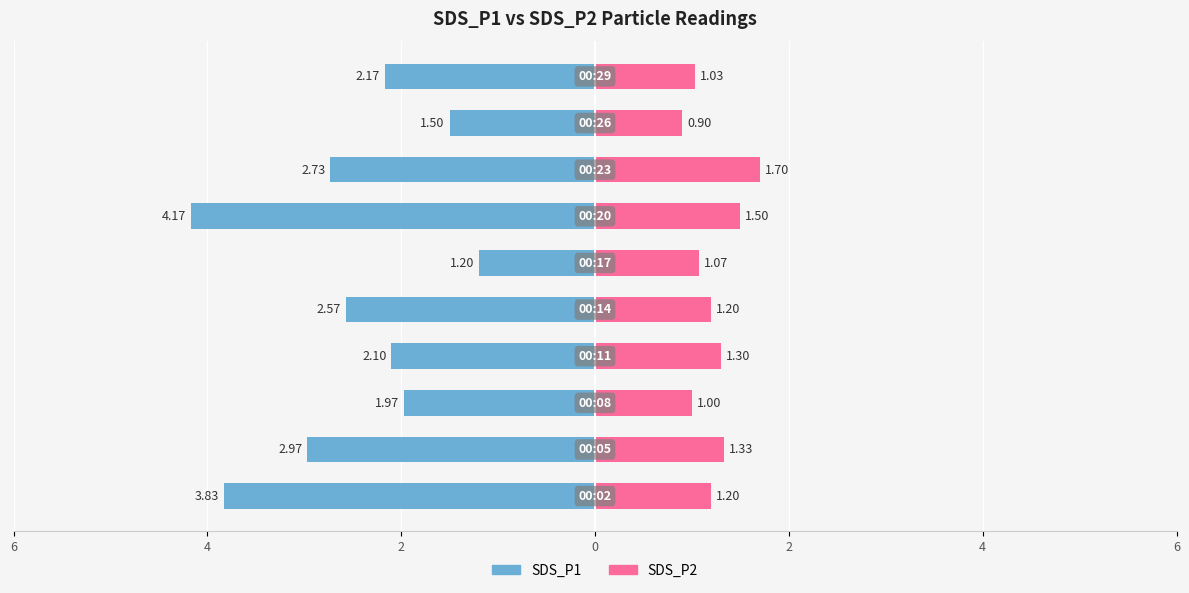

The SDS_P2 series shows 0.6 at 8. True or false?

False